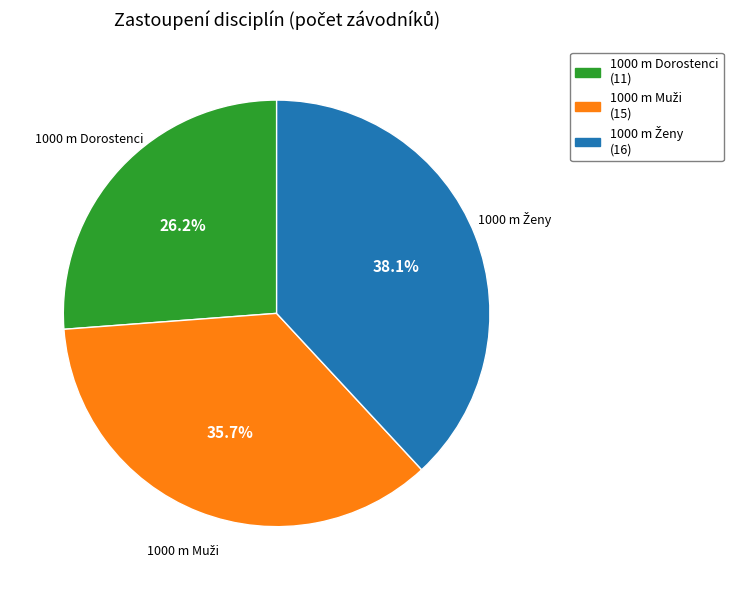

Which slice is the smallest?

1000 m Dorostenci